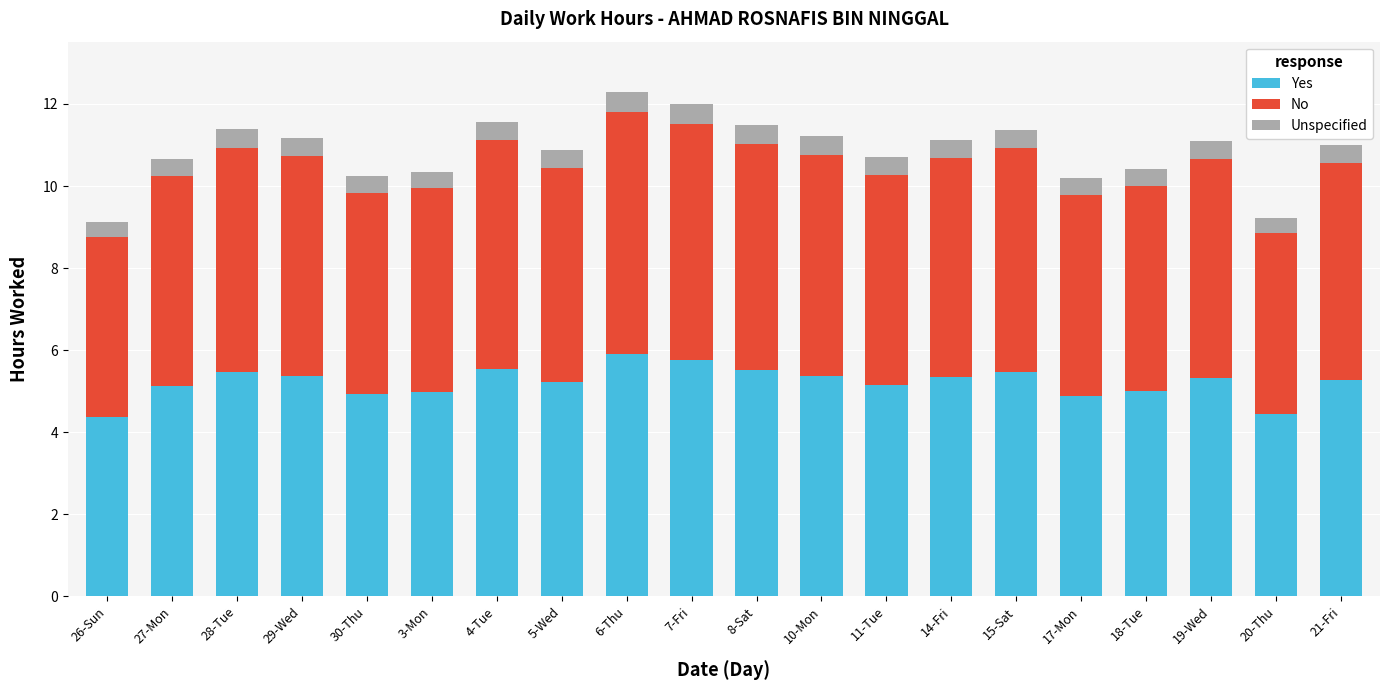

What is the difference between the maximum and second lowest values in the Yes series?

1.5